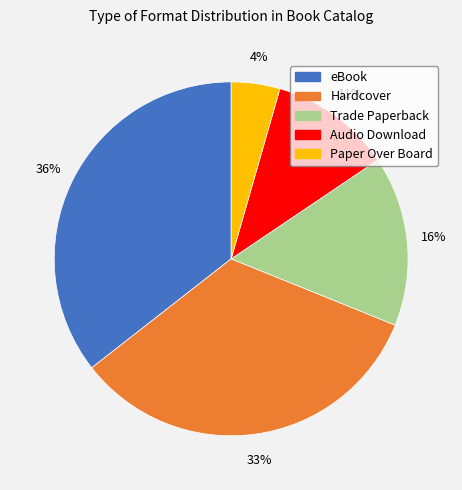

True or false: Paper Over Board accounts for 4% of the total.

True